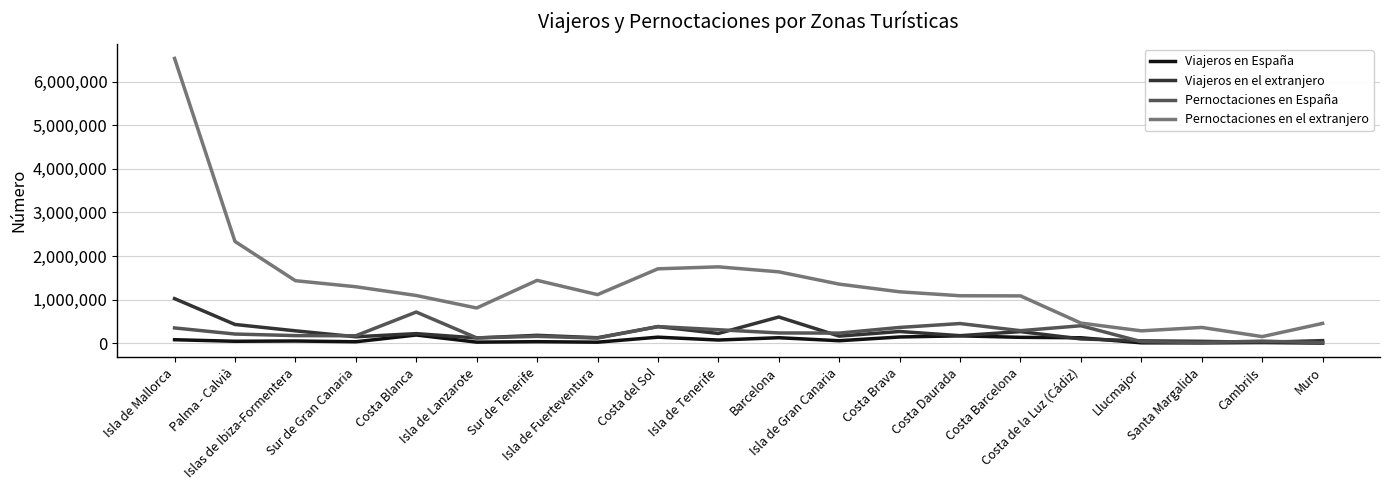

Is this an area chart (filled region under the line)?

No